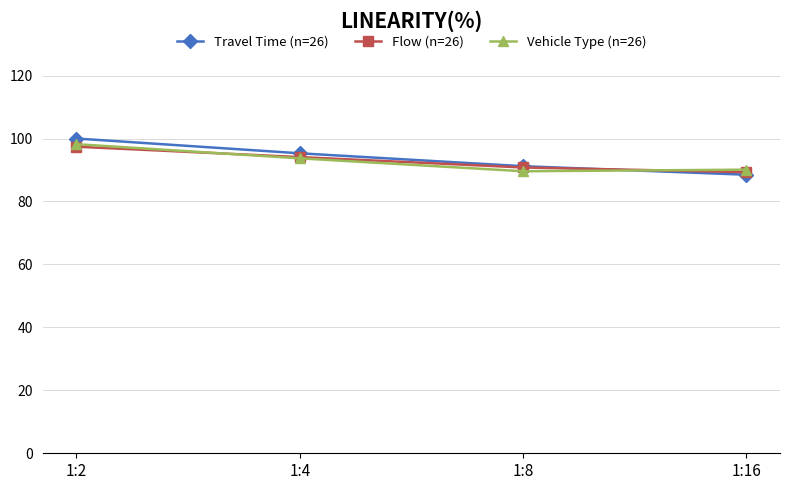

Where is Travel Time (n=26) nearest to the value 94?

1:4